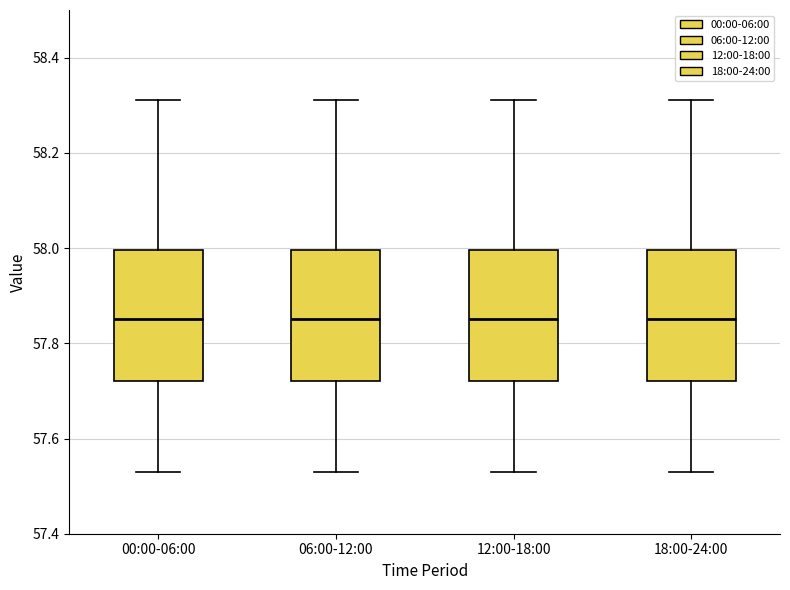

Where does the upper whisker of the box for 12:00-18:00 end on the y-axis? The values are not printed on the chart, so give them approximately, as read against the axis.

58.32